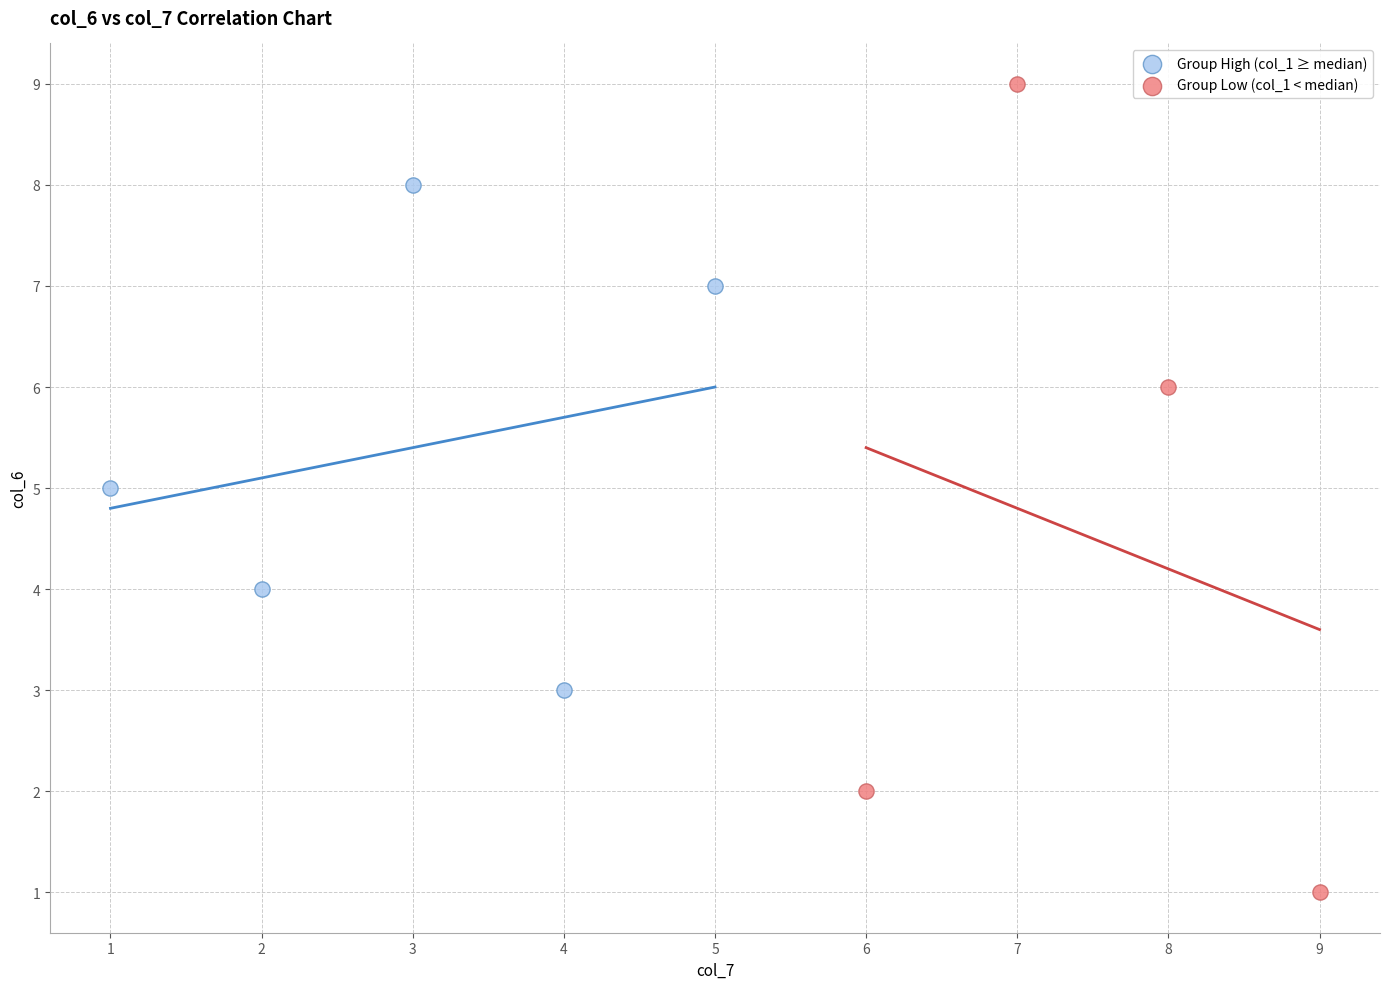

Which series reaches the maximum Y coordinate?

Group Low (col_1 < median)